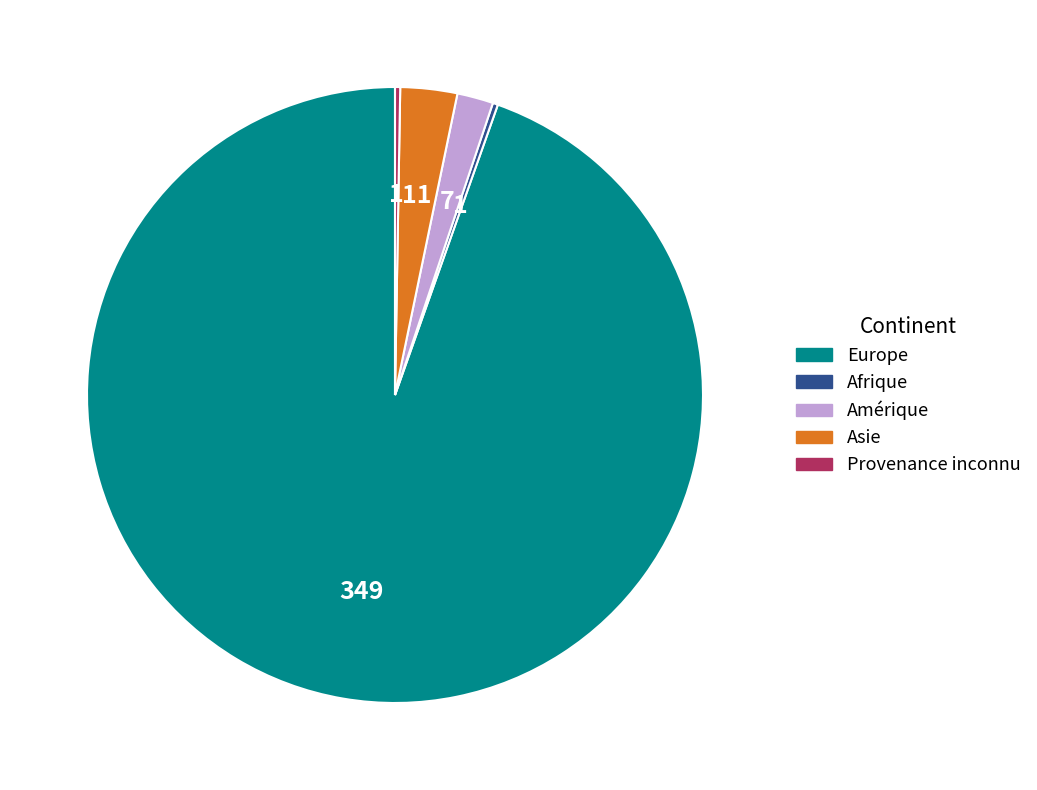

Does Europe represent more than half of the total?

Yes